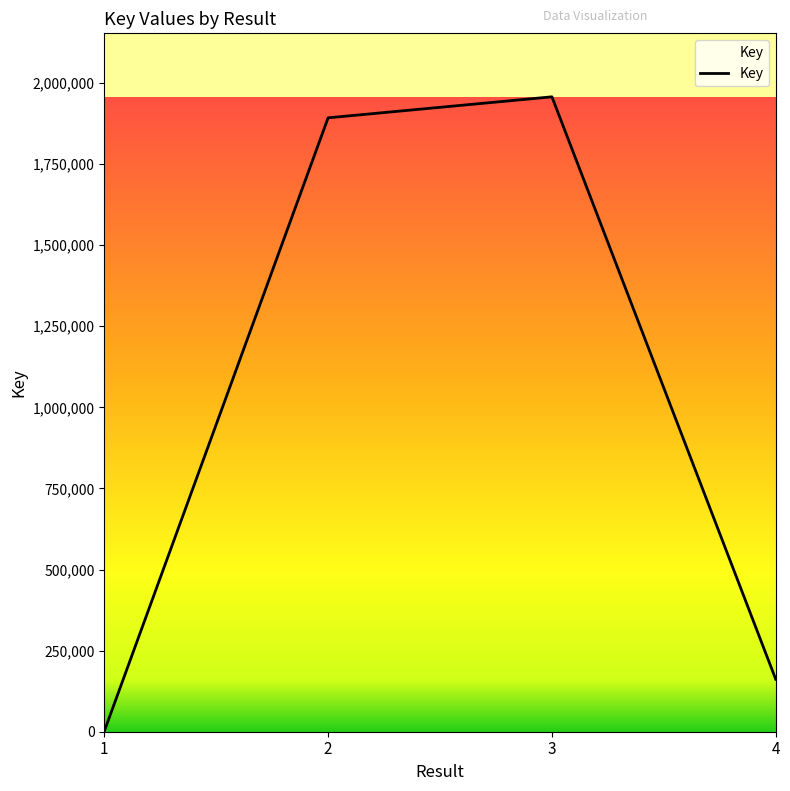

What is the average value?

1003094